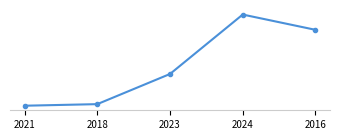

Reading left to right, what are all the values shown in this chart?

48118	57500	237042	590712	499868